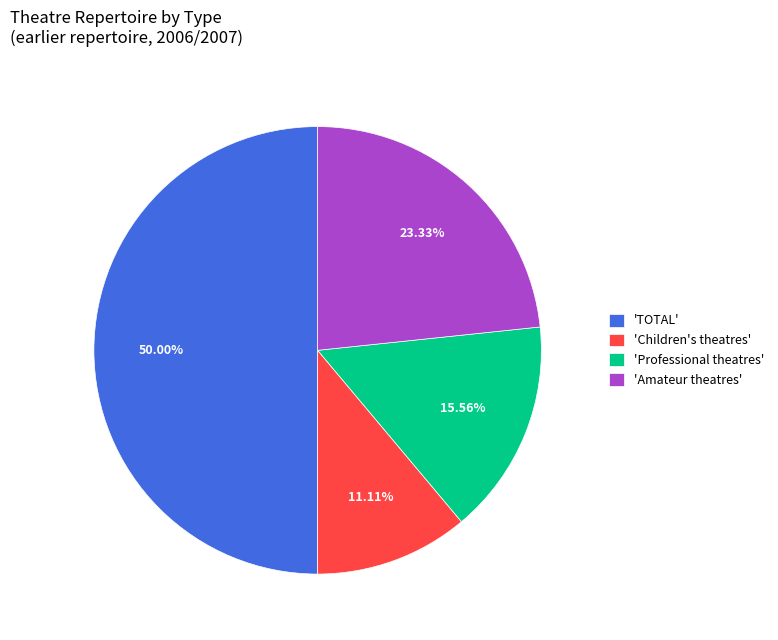

How many segments does this pie chart have?

4